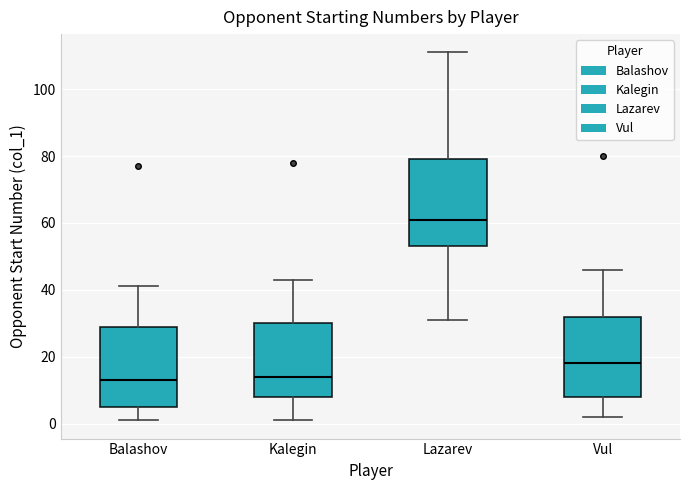

Which box is the tallest, from its lower edge to its upper edge?

Lazarev